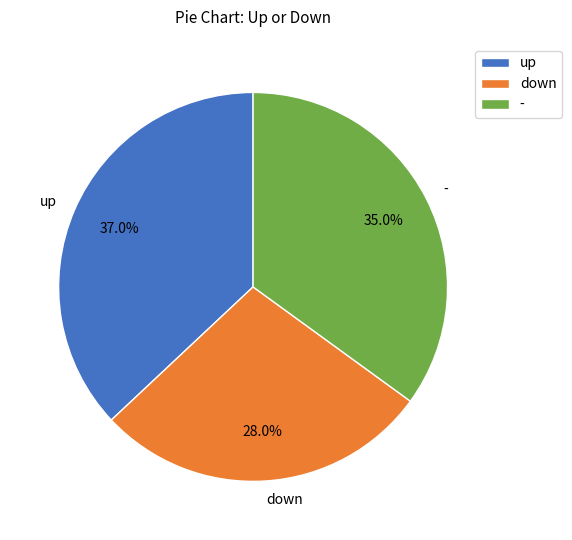

What is the largest slice in the pie chart?

up